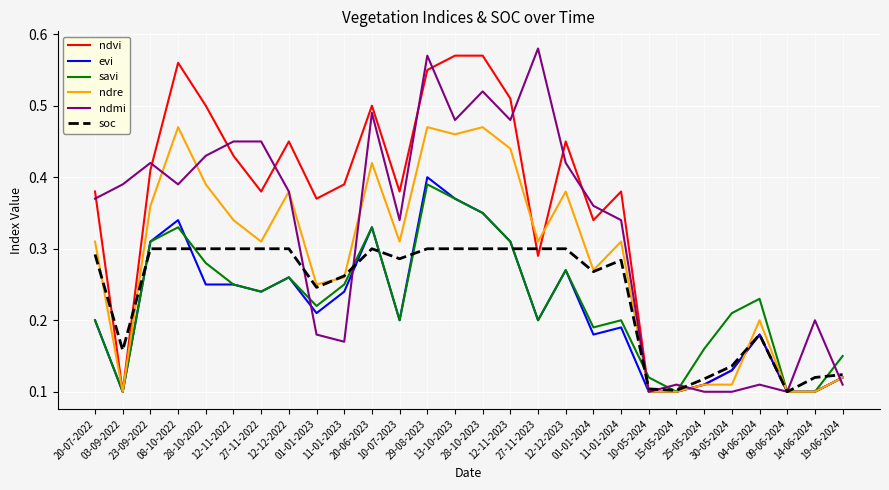

Between 11-01-2024 and 19-06-2024, which is larger?

11-01-2024